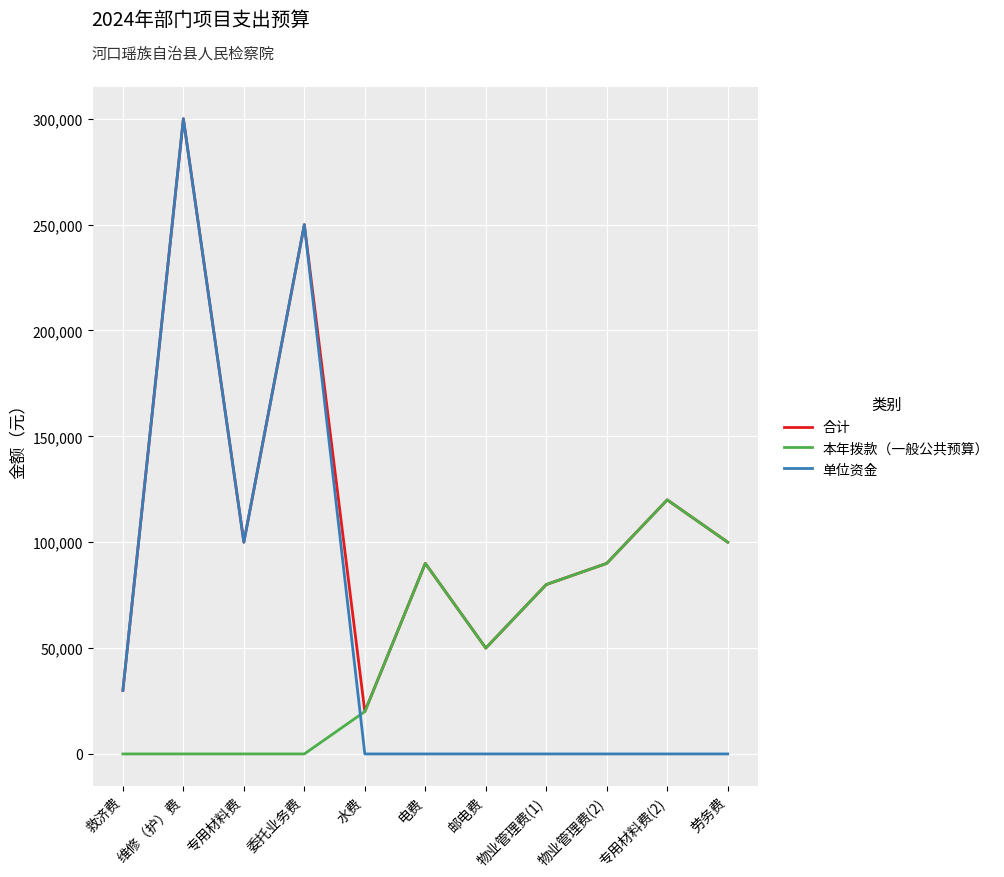

How many distinct data groups are displayed?

3